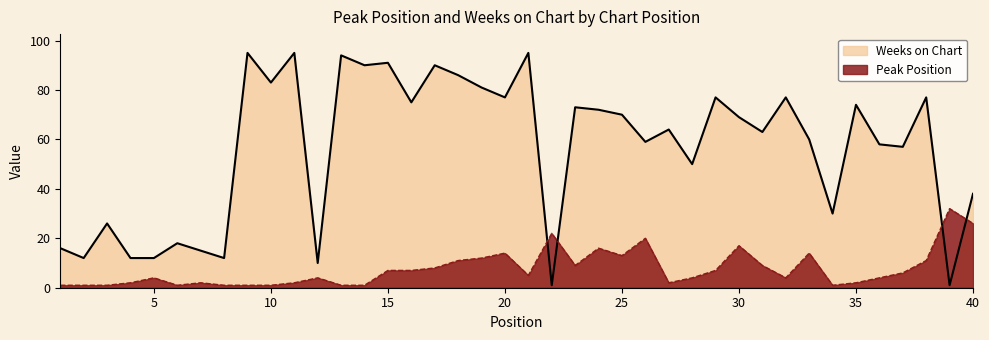

How many series are shown in this chart?

2